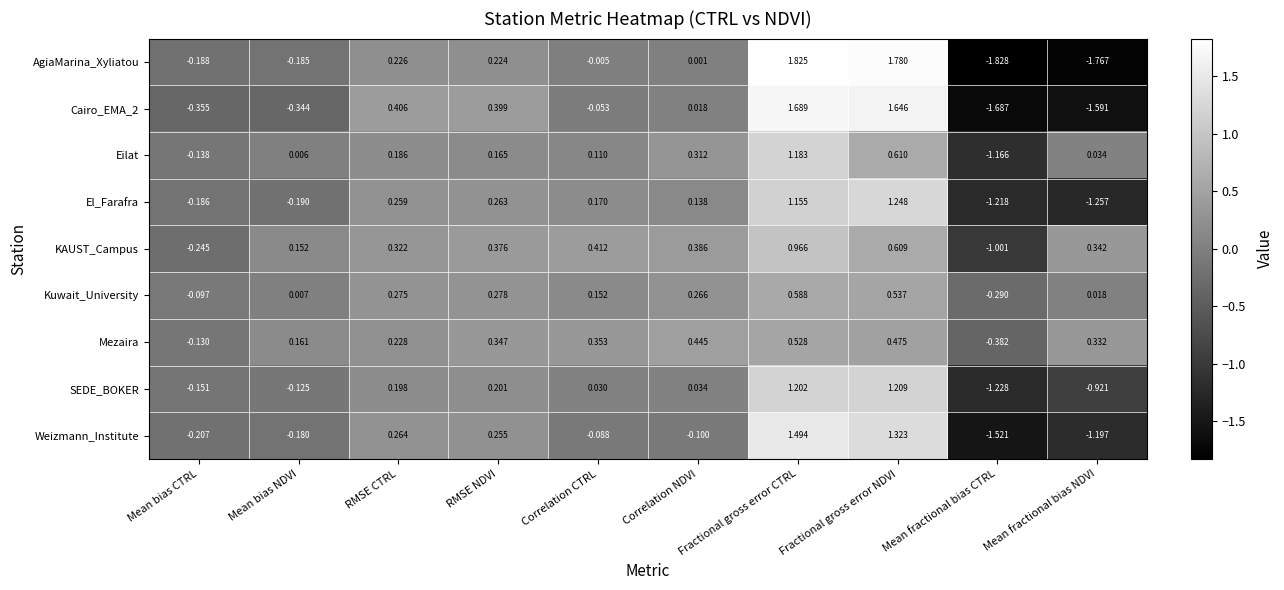

At which label does Eilat reach its minimum?

Mean fractional bias CTRL